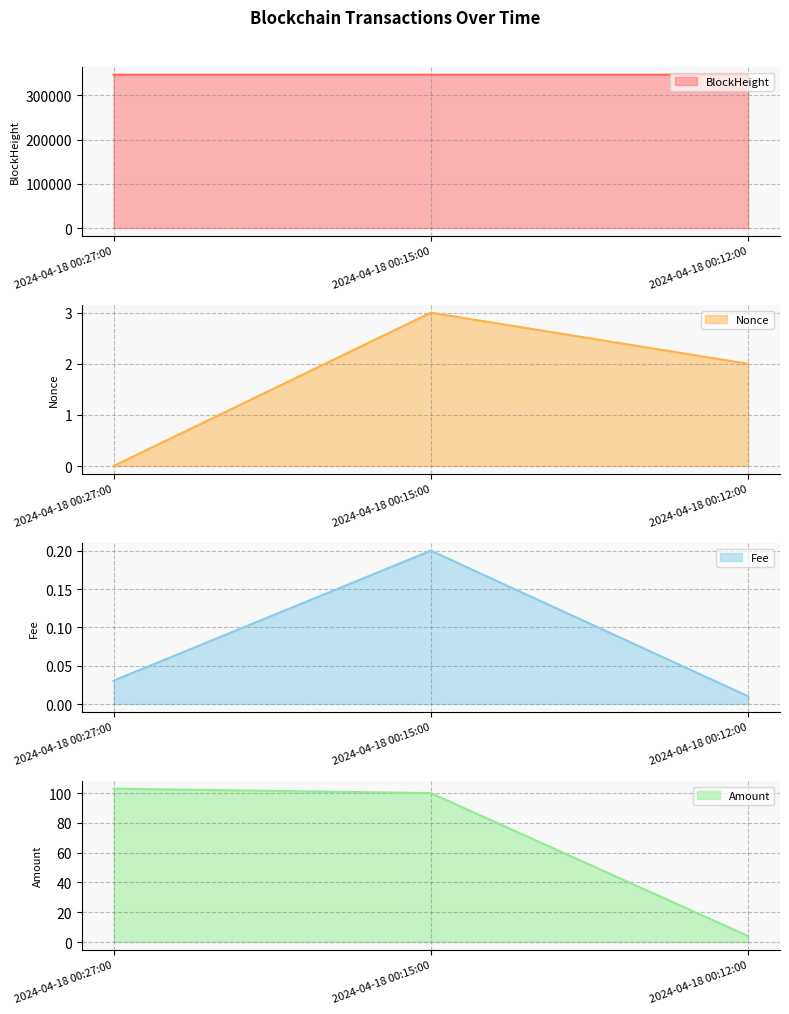

At which label does Fee reach its peak?

2024-04-18 00:15:00